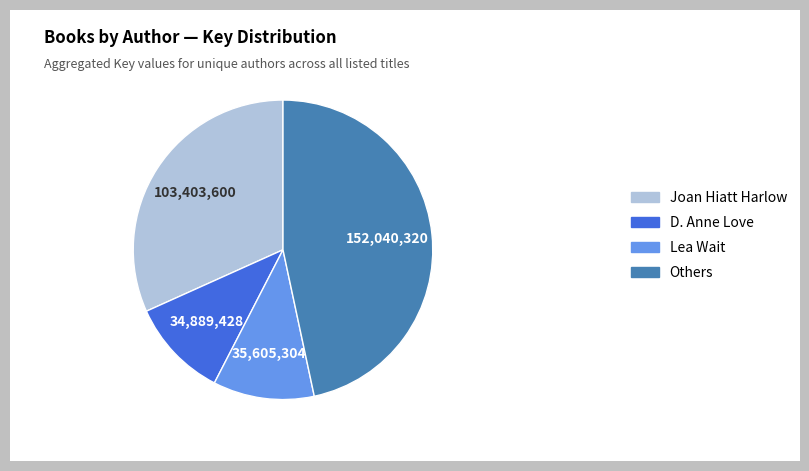

Combined, do D. Anne Love and Others account for over 50%?

Yes